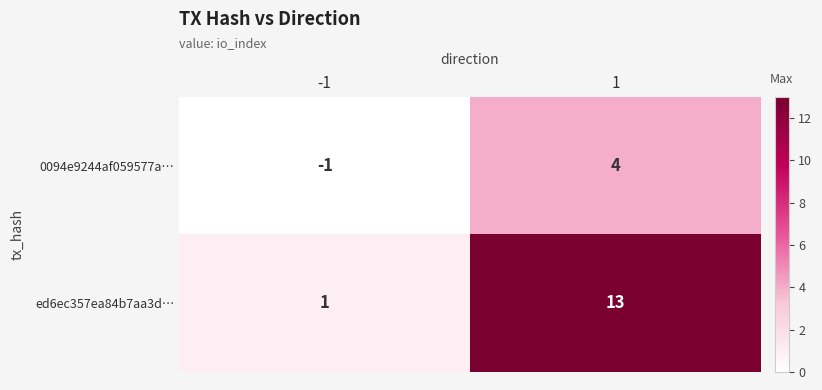

Which series changed the most between -1 and 1?

ed6ec357ea84b7aa3d…